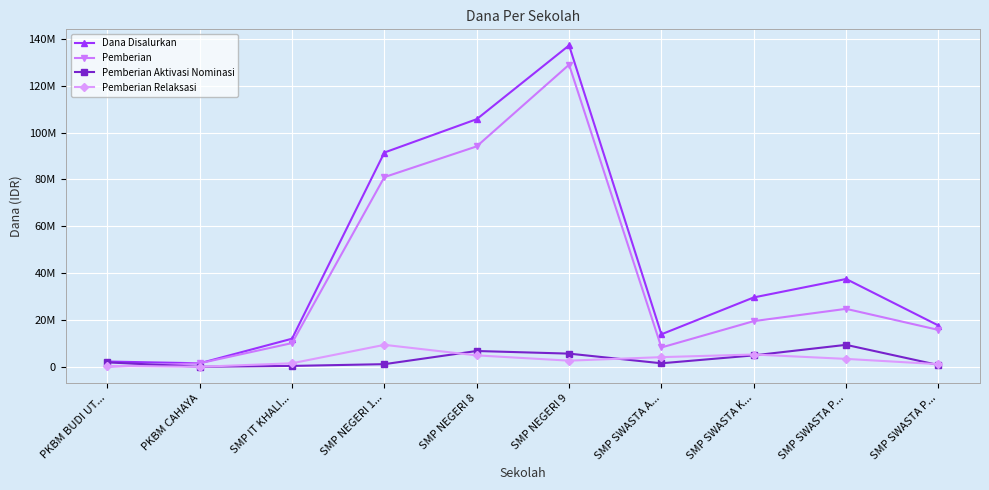

At which category is the sum across all series the highest?

SMP NEGERI 9